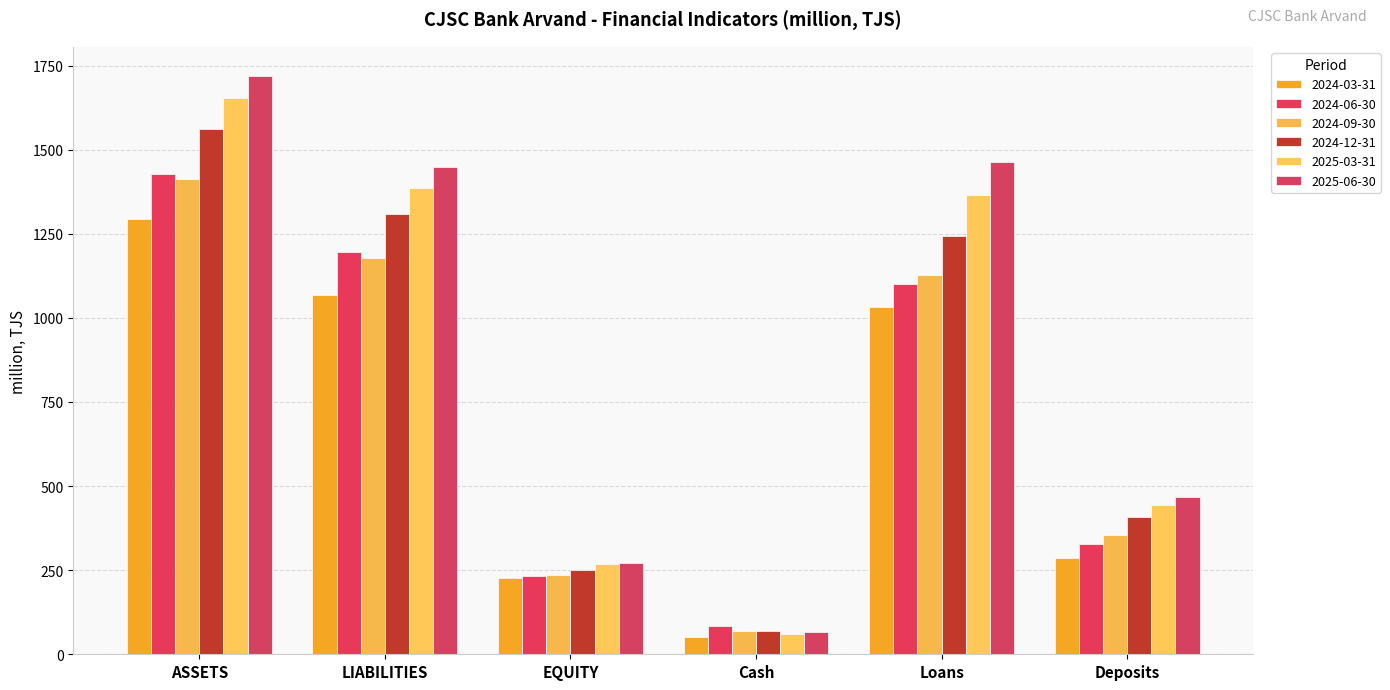

List the labels in order of 2025-03-31 value, smallest first.

Cash, EQUITY, Deposits, Loans, LIABILITIES, ASSETS